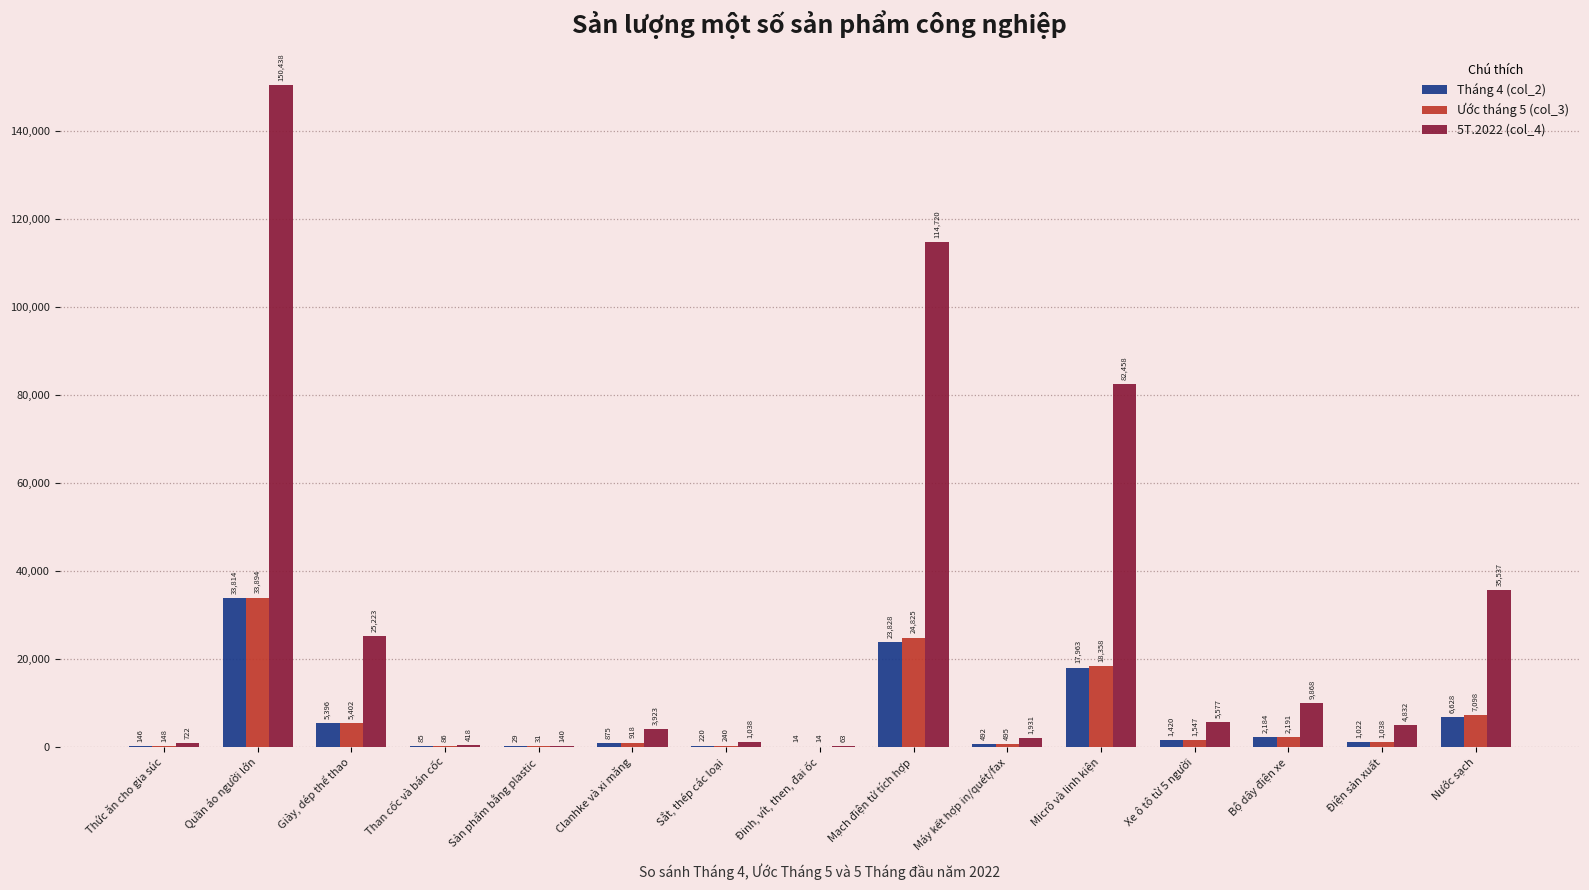

Between Thức ăn cho gia súc and Quần áo người lớn, which series saw the biggest shift?

5T.2022 (col_4)